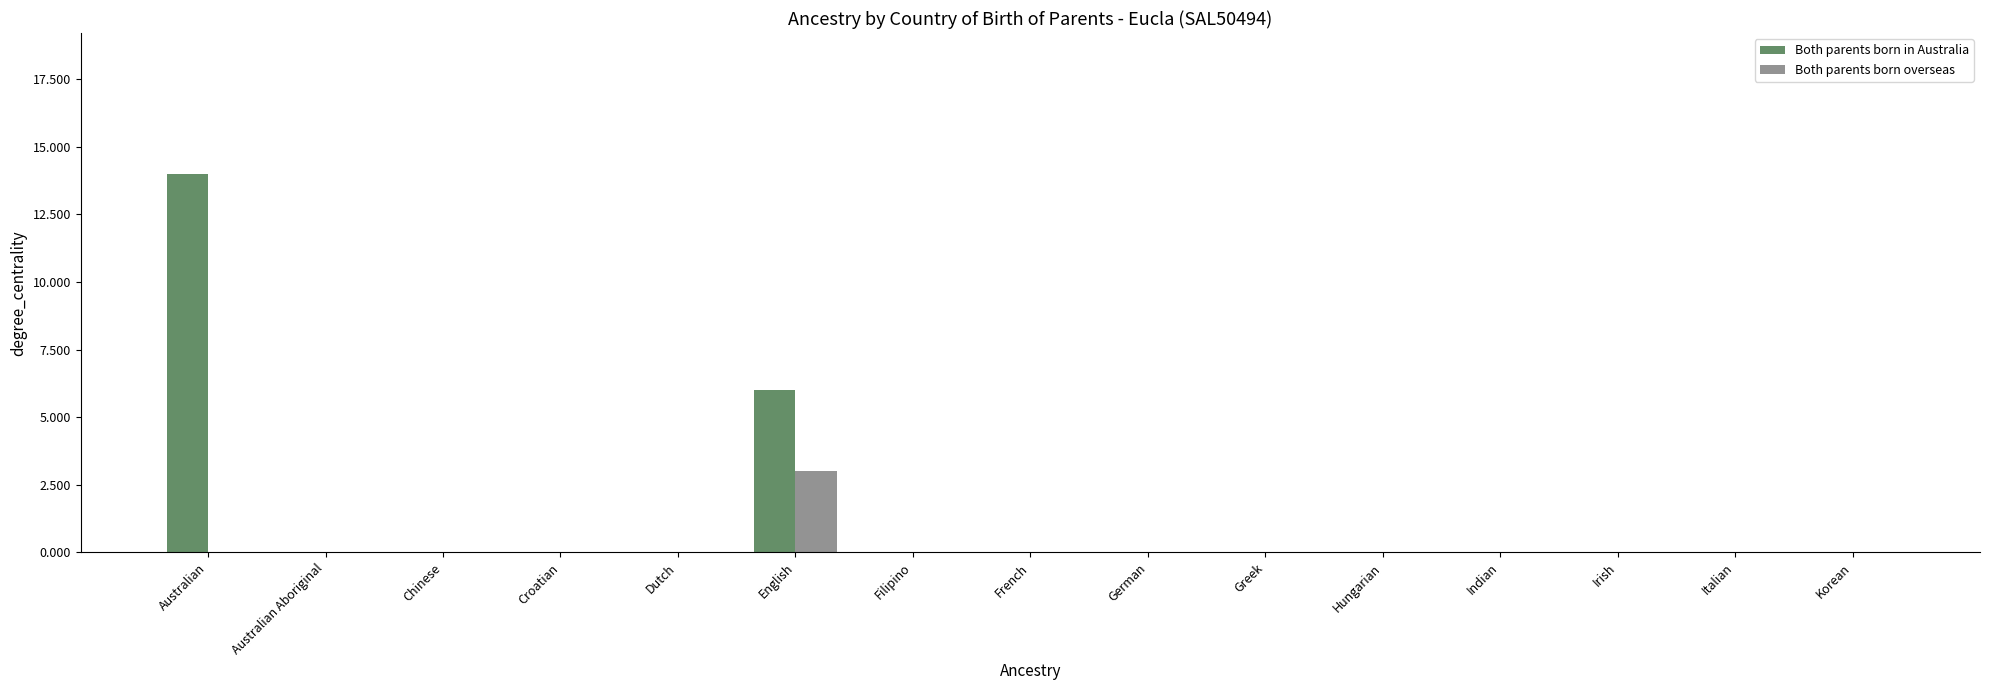

What is the maximum value shown in the chart?

14